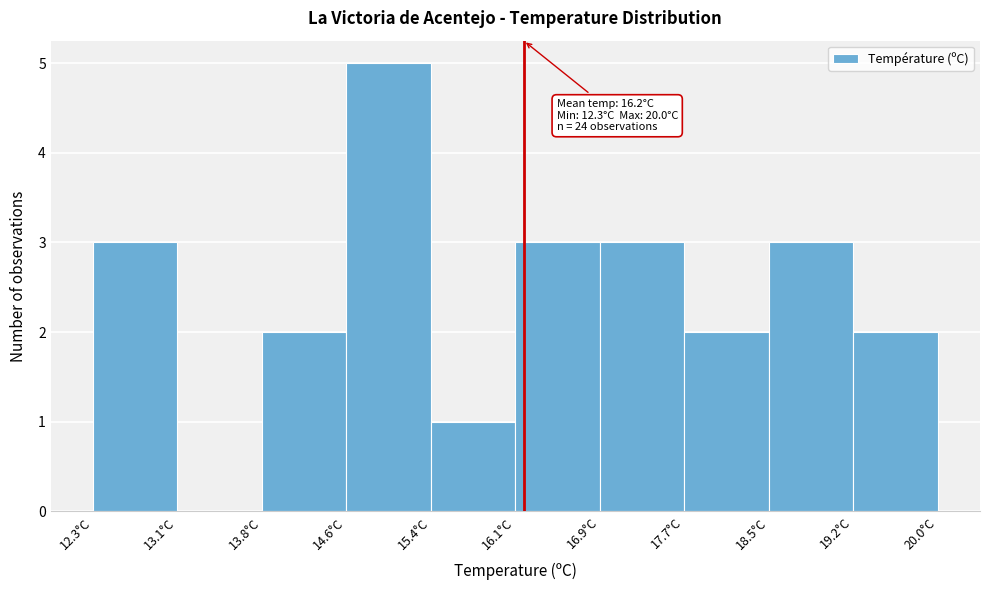

Over which range of the x-axis is the bar tallest?

14.61 to 15.38